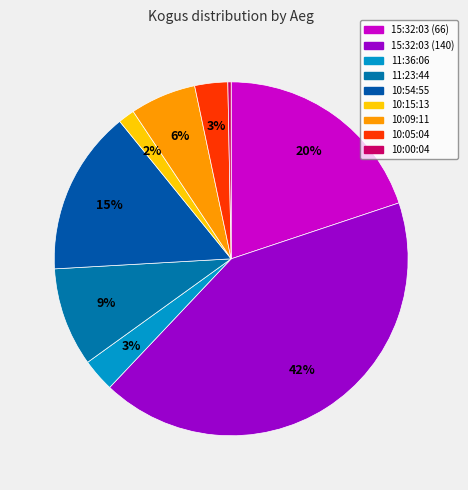

Count the number of slices in the pie.

9